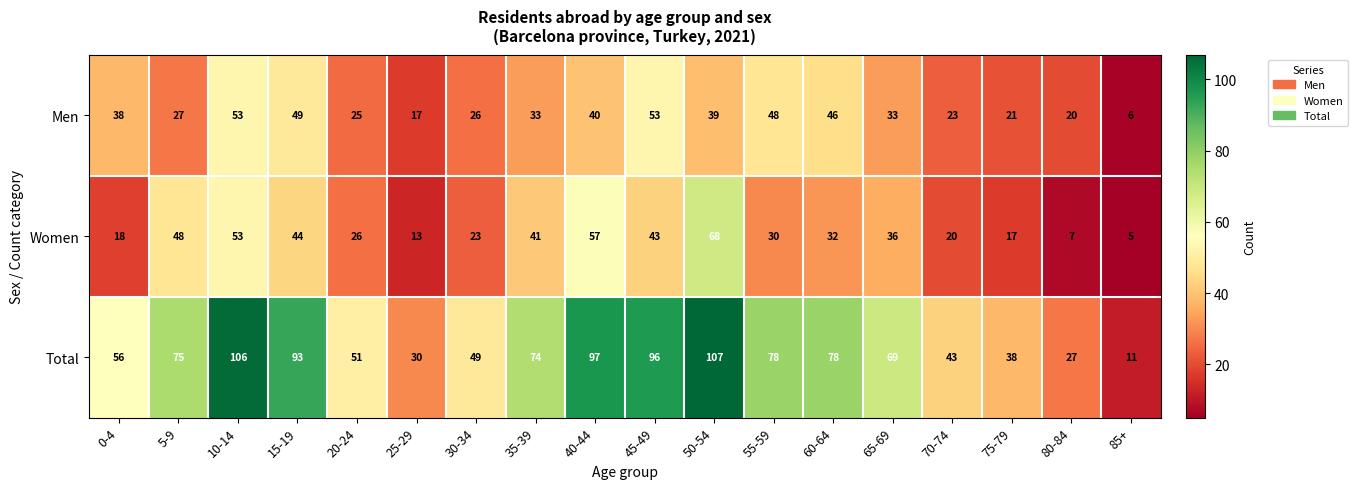

Which series has the widest spread of values?

Total